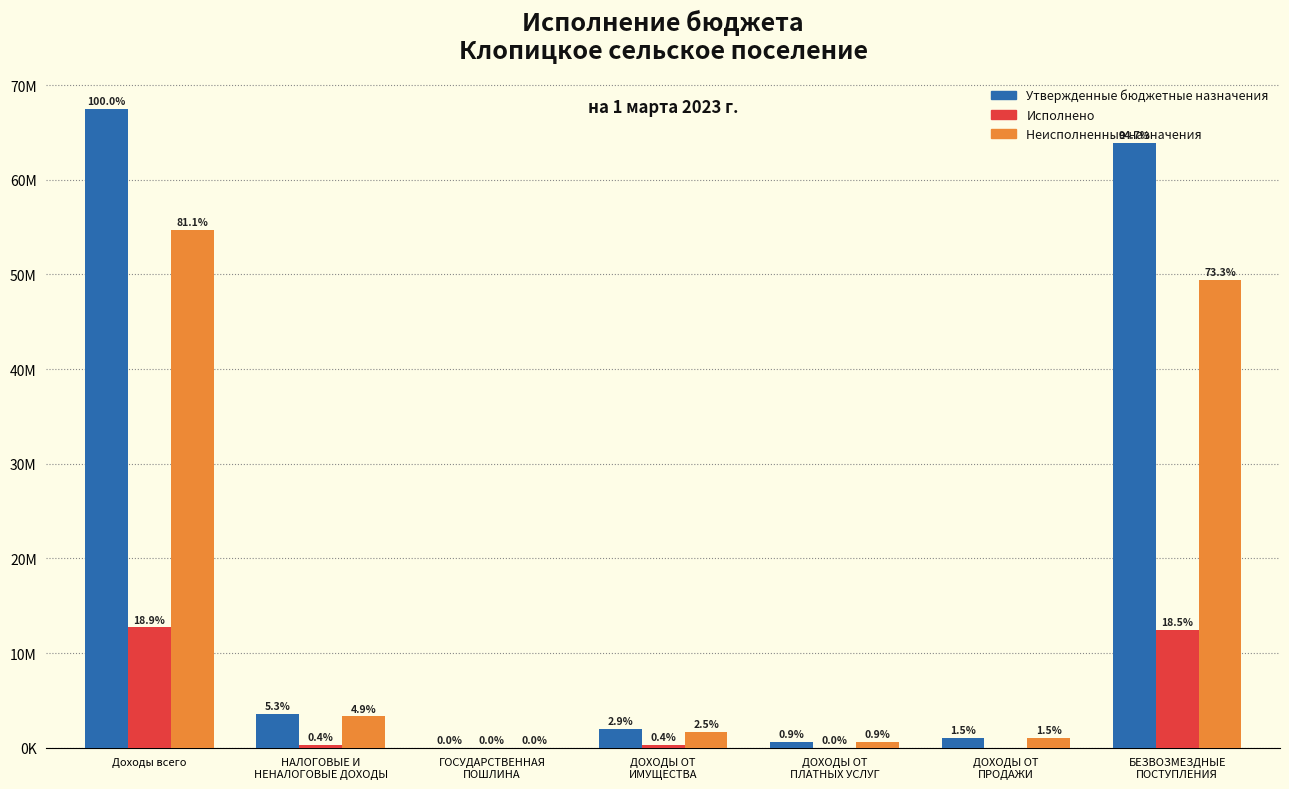

What are all the series names shown in the legend?

Утвержденные бюджетные назначения, Исполнено, Неисполненные назначения